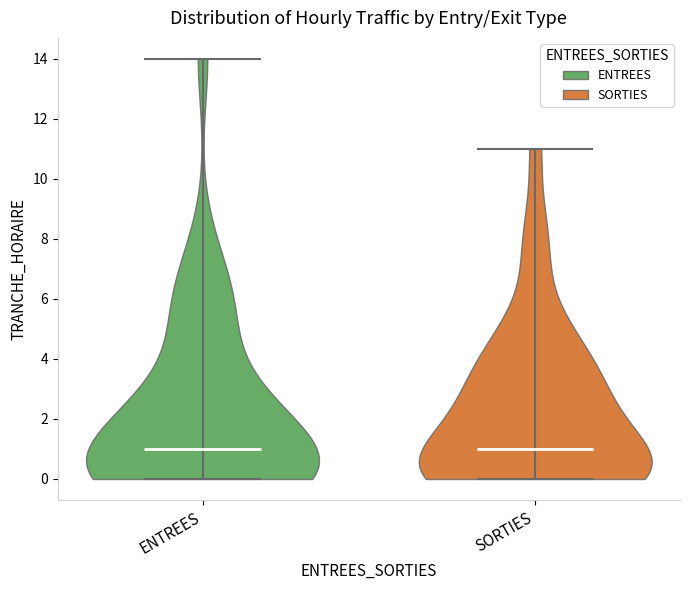

Reading left to right, read every violin against the y-axis: where its median line is, and the lowest and highest points it reaches. The values are not printed on the chart, so give them approximately, as read against the axis.

ENTREES: median line 1, lowest point 0, highest point 14
SORTIES: median line 1, lowest point 0, highest point 11